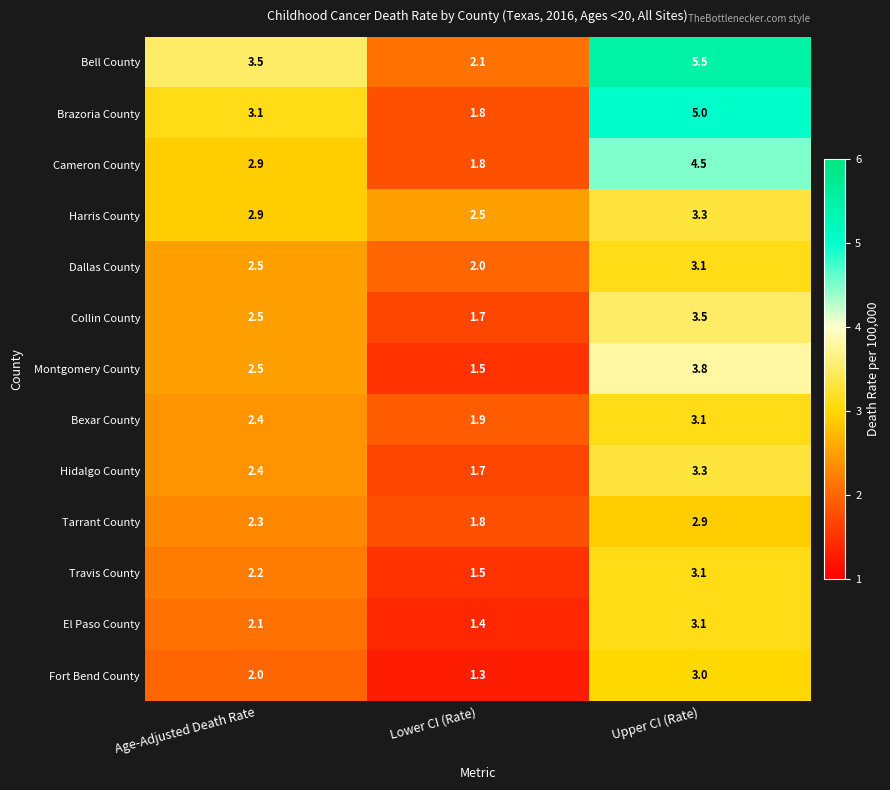

What is the total value across all series at Age-Adjusted Death Rate?

33.3